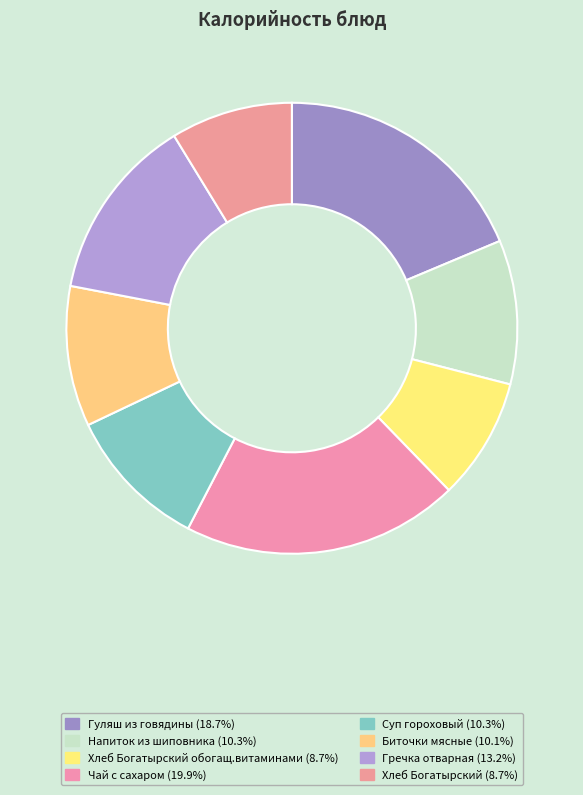

Count the number of slices in the pie.

8